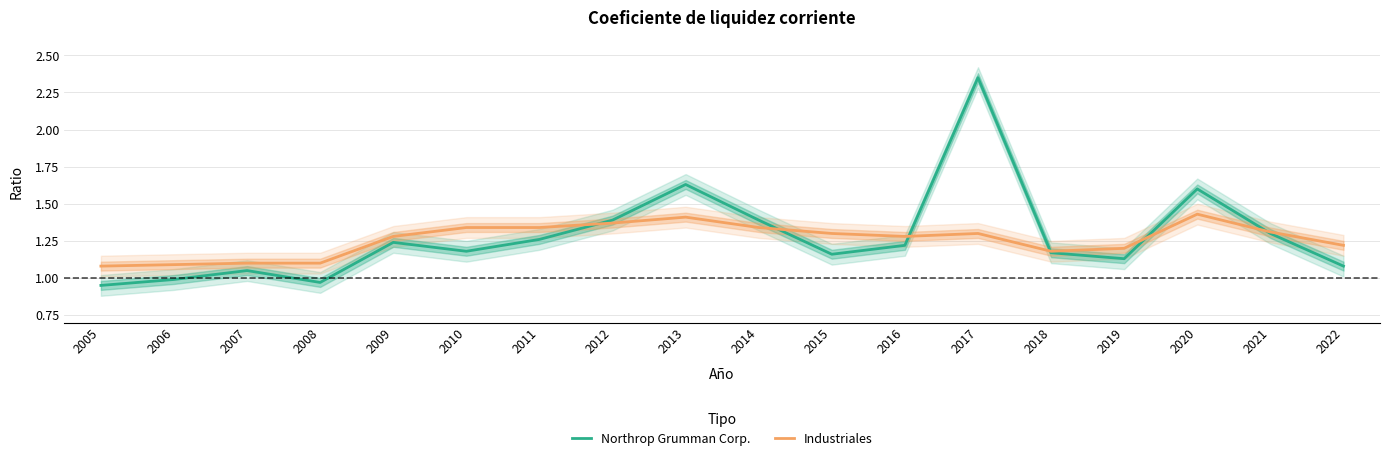

What is the difference between the highest and lowest values at 2006?

0.1